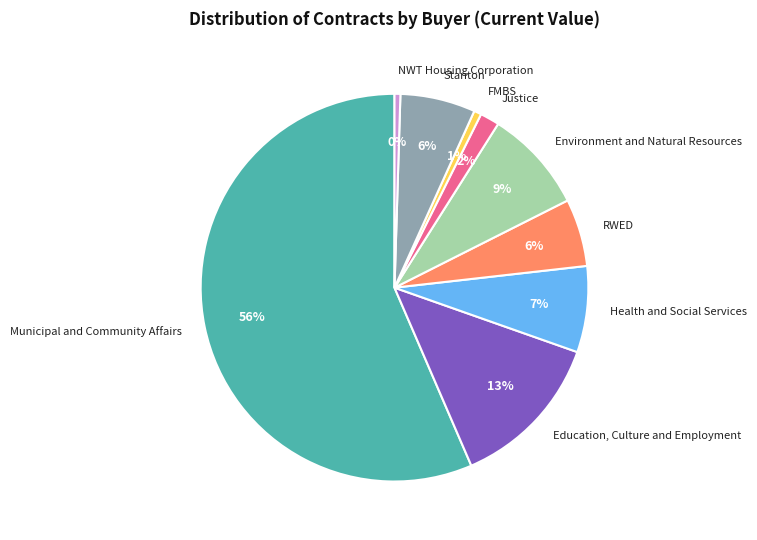

To the nearest percent, what portion does NWT Housing Corporation represent?

0%